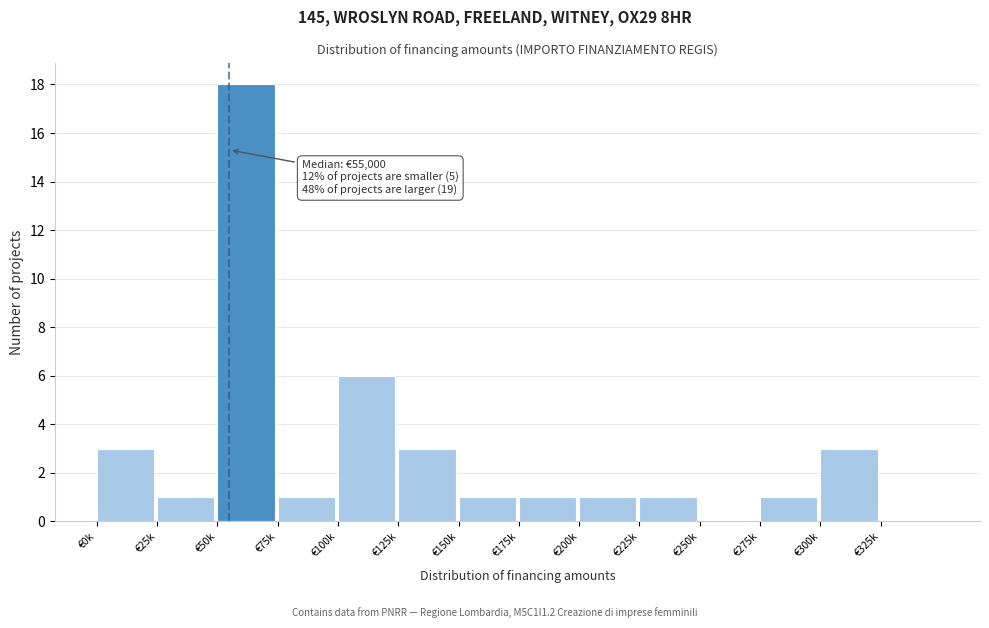

Reading left to right, extract all data points from this chart.

€0k=3	€25k=1	€50k=18	€75k=1	€100k=6	€125k=3	€150k=1	€175k=1	€200k=1	€225k=1	€250k=0	€275k=1	€300k=3	€325k=0